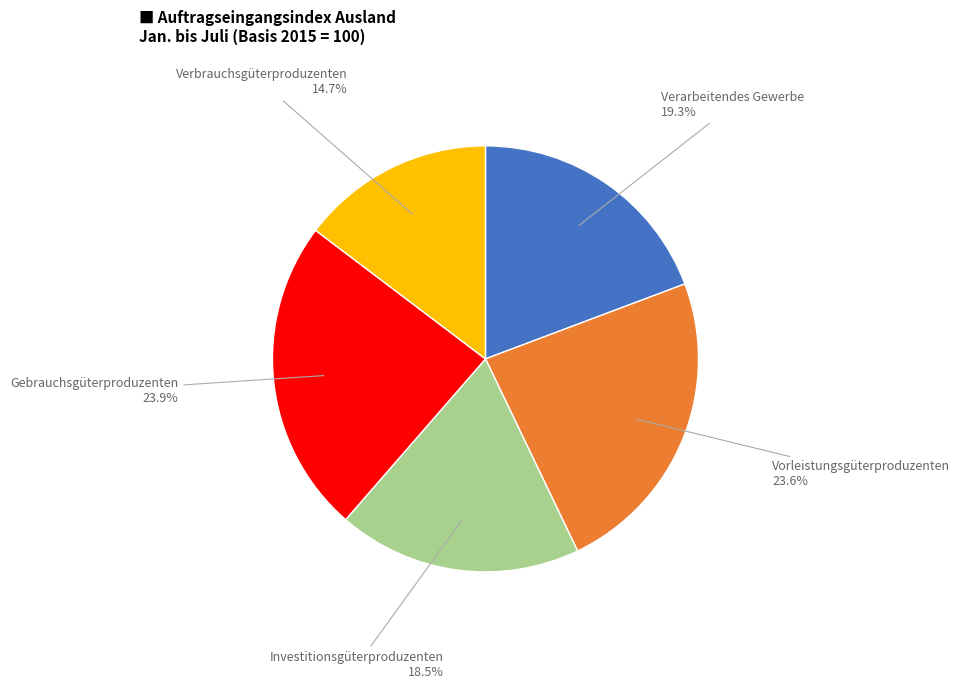

How many slices are in this pie chart?

5